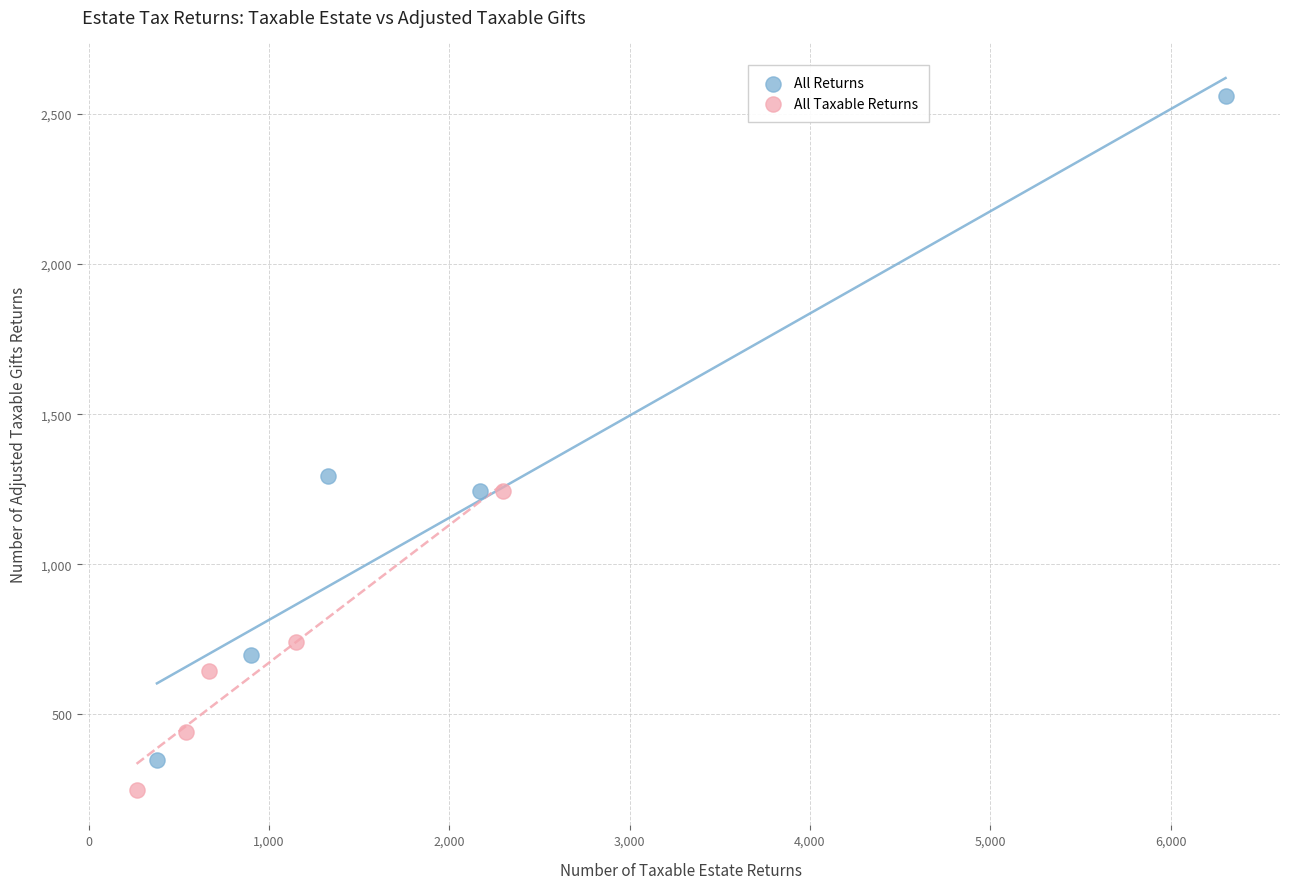

Which series has the largest Y range (max minus min)?

All Returns